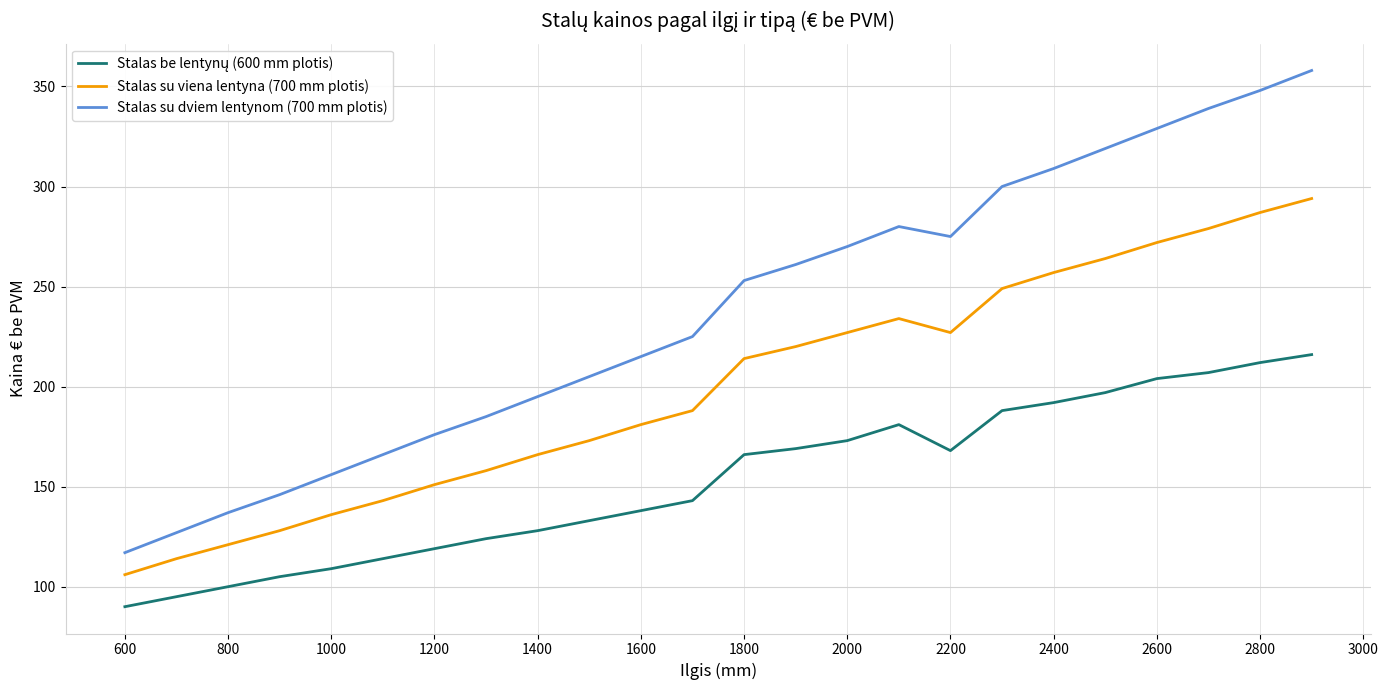

What is the highest value of the Stalas su dviem lentynom (700 mm plotis) series?

358